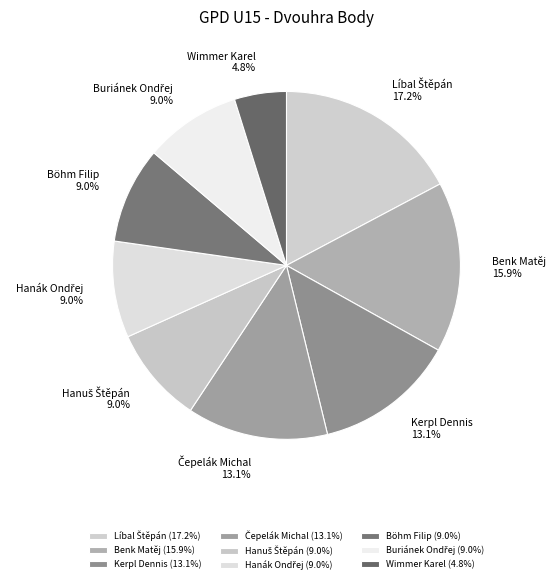

To the nearest percent, what is the average slice percentage?

11%